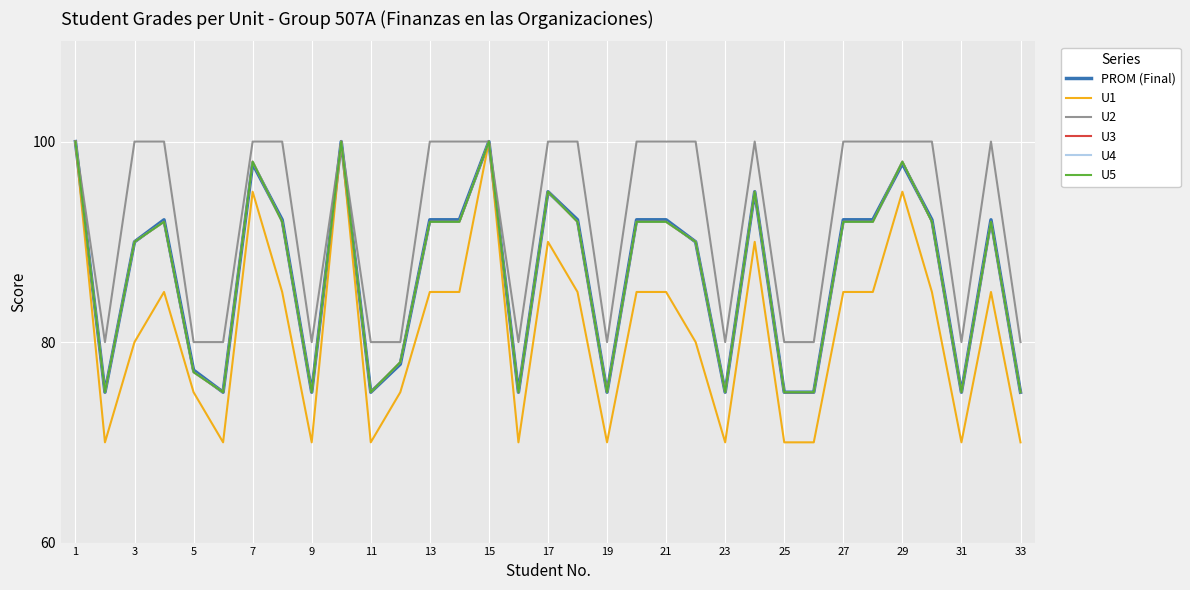

True or false: U2 and U5 cross at least once.

False